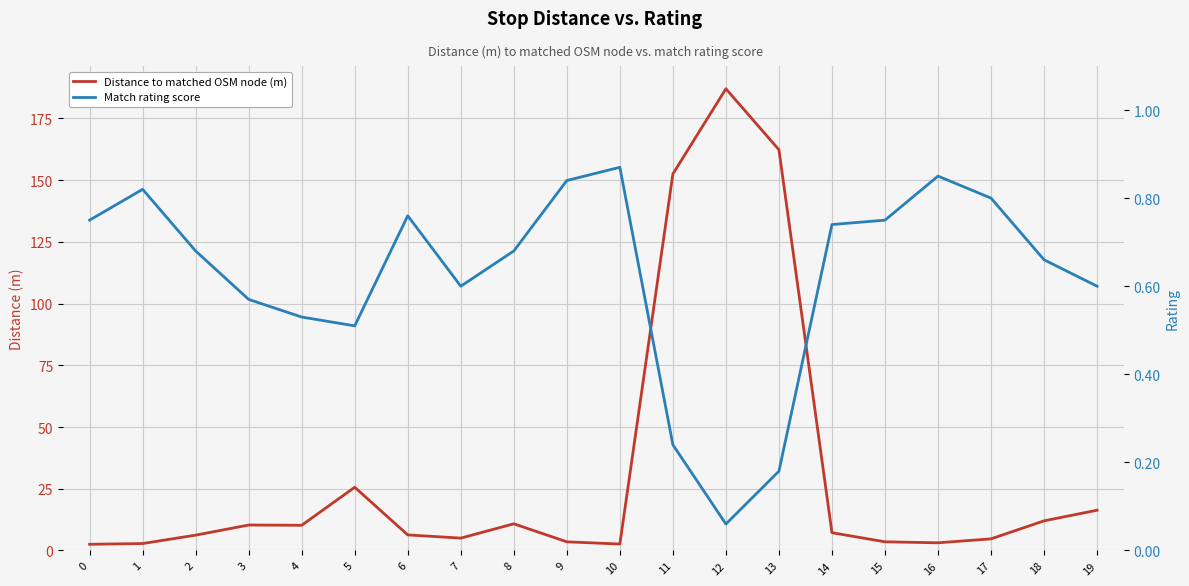

Reading left to right, transcribe all the data shown in this chart.

Distance to matched OSM node (m): 0=2.5	1=2.8	2=6.2	3=10.3	4=10.2	5=25.6	6=6.3	7=5.0	8=10.8	9=3.5	10=2.6	11=152.5	12=187.0	13=162.3	14=7.2	15=3.5	16=3.1	17=4.7	18=12.0	19=16.3
Match rating score: 0=0.8	1=0.8	2=0.7	3=0.6	4=0.5	5=0.5	6=0.8	7=0.6	8=0.7	9=0.8	10=0.9	11=0.2	12=0.1	13=0.2	14=0.7	15=0.8	16=0.8	17=0.8	18=0.7	19=0.6